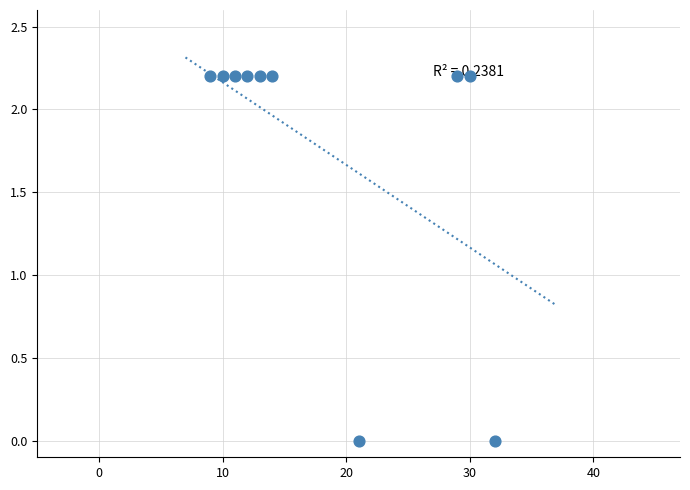

What is the range of X values (max minus min)?

23.0